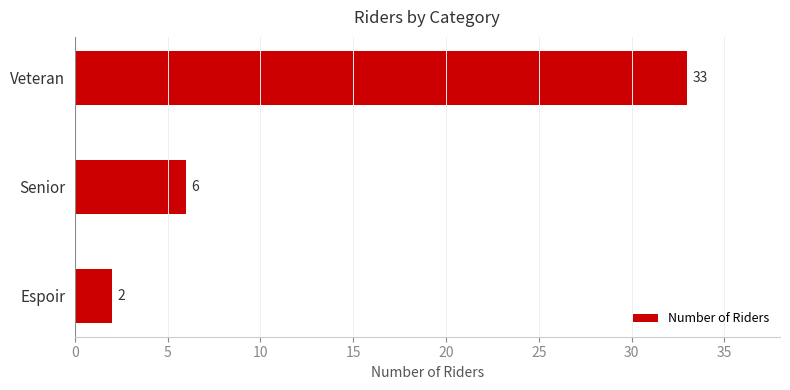

Count the values in the range 2 to 33.

3